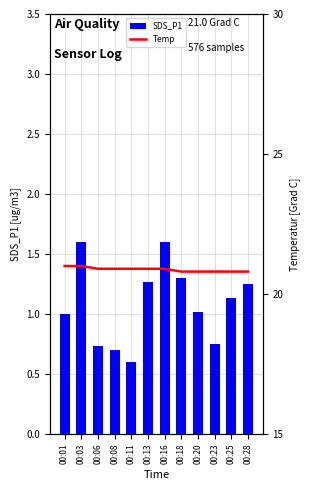

At which category is the sum across all series the highest?

00:03